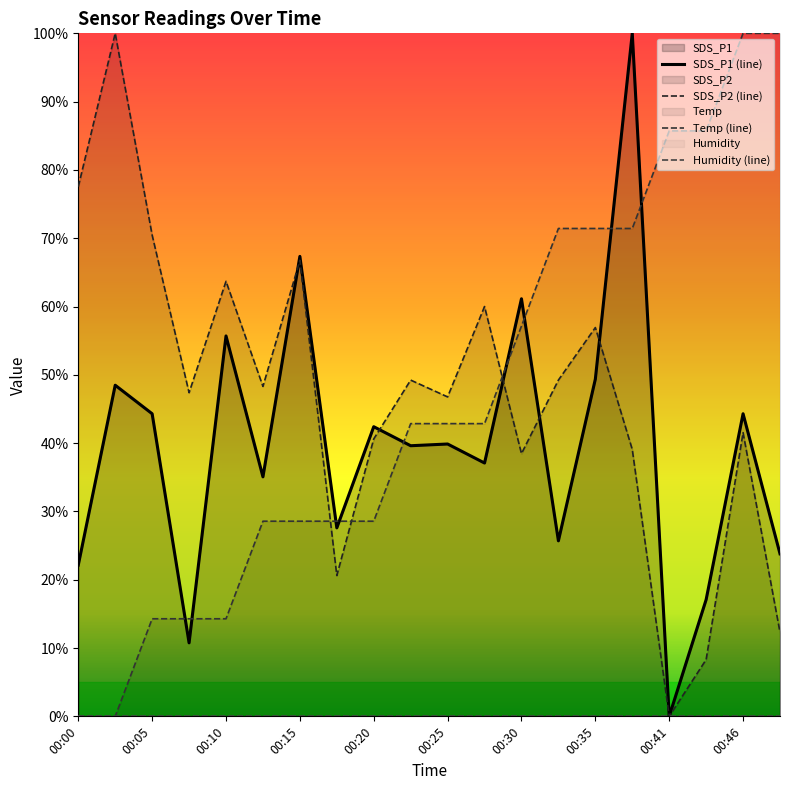

Reading left to right, what are all the values shown in this chart?

SDS_P1: 22.2	48.5	44.3	10.8	55.7	35.1	67.3	27.6	42.4	39.6	39.9	37.1	61.1	25.7	49.4	100.0	0.0	17.1	44.3	23.8
SDS_P2: 77.5	100.0	70.5	47.4	63.7	48.3	66.8	20.6	40.6	49.2	46.8	60.0	38.5	49.2	56.9	39.1	0.0	8.3	41.5	12.3
Temp: 0.0	0.0	14.3	14.3	14.3	28.6	28.6	28.6	28.6	42.9	42.9	42.9	57.1	71.4	71.4	71.4	85.7	85.7	100.0	100.0